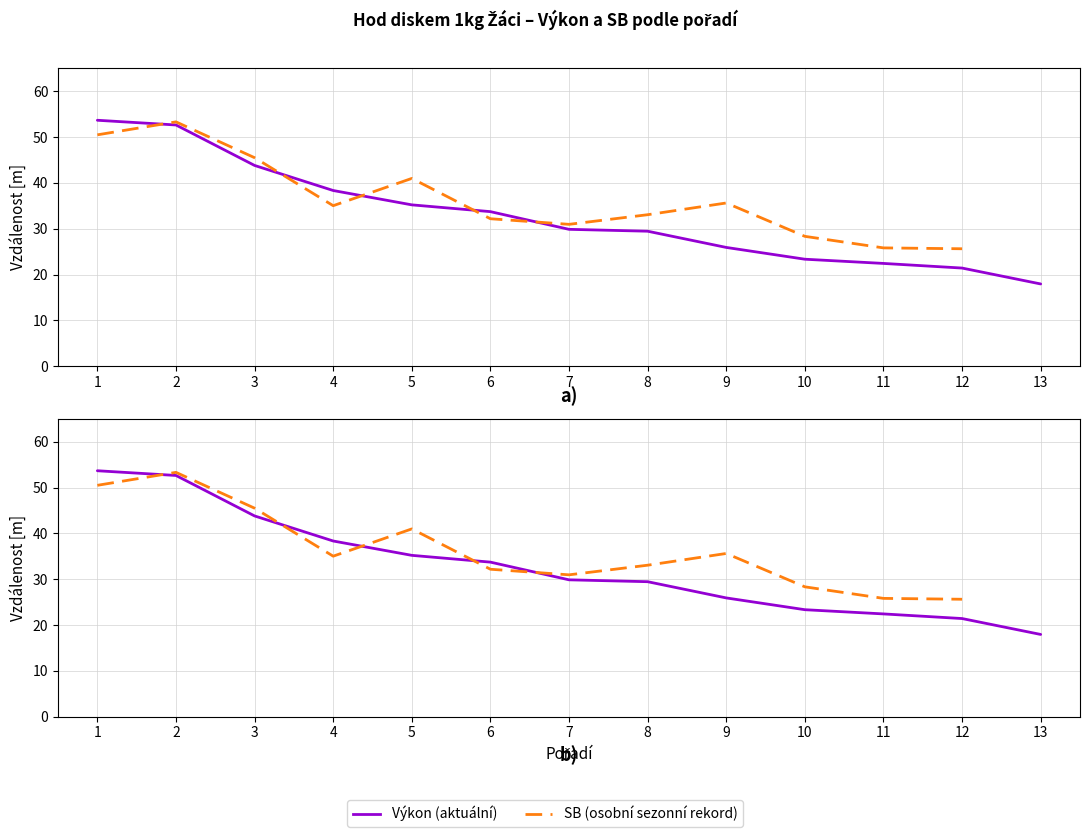

What are all the series names shown in the legend?

Výkon, SB